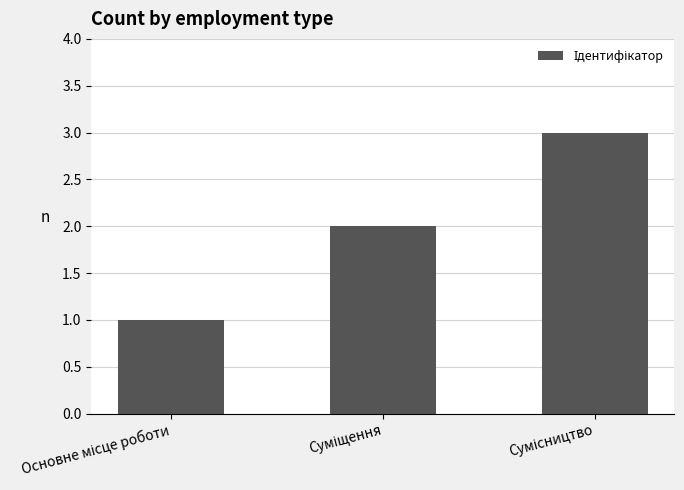

How many bars are there in total?

3